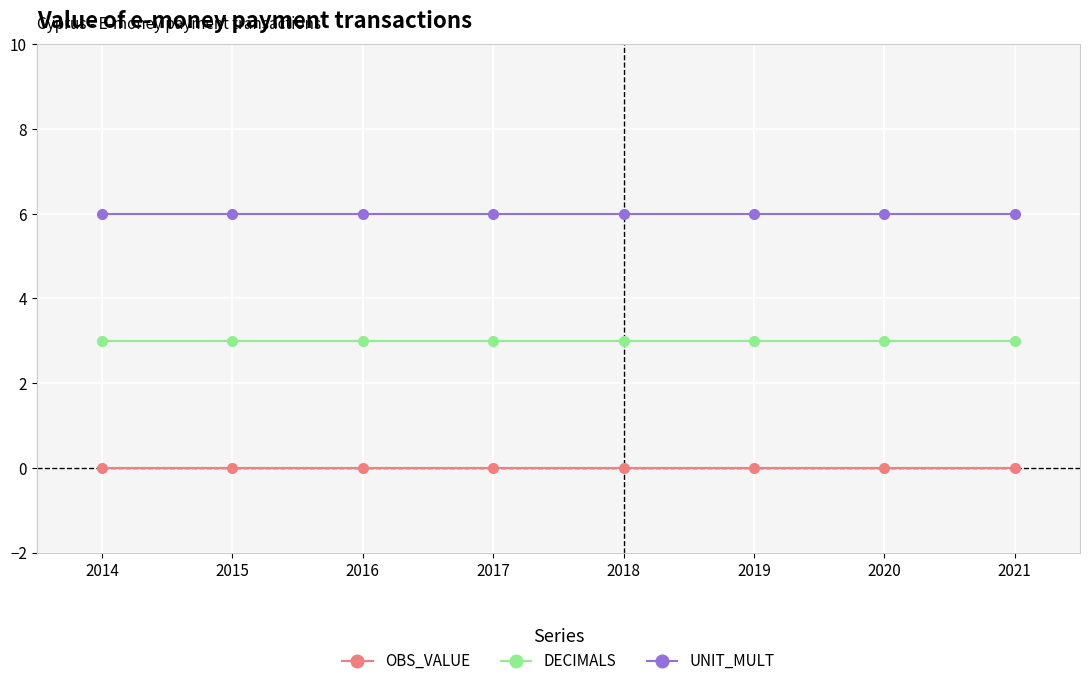

Is this an area chart (filled region under the line)?

No